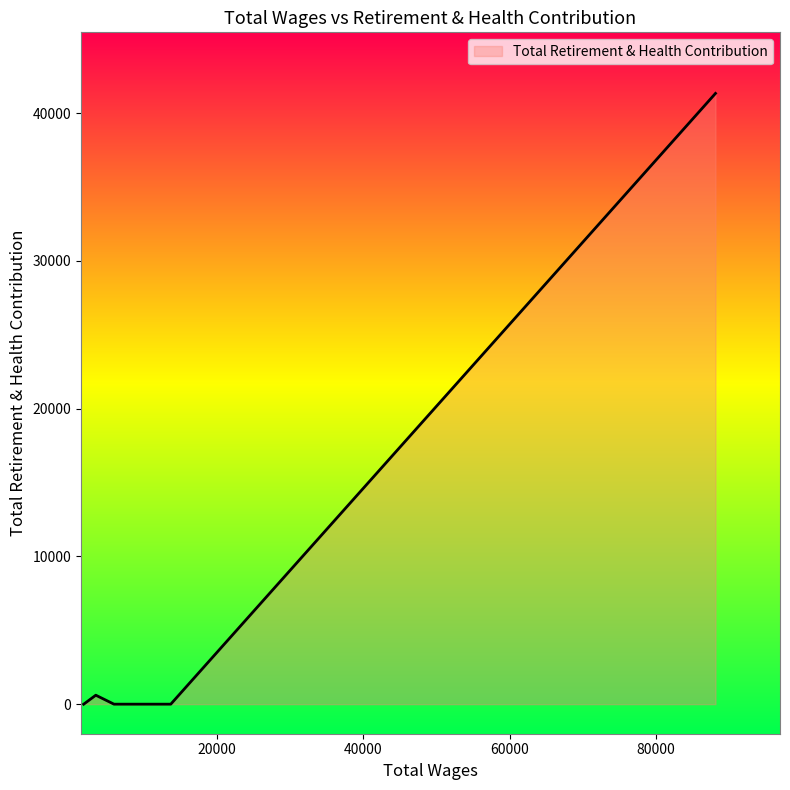

How many interior local peaks (higher than both neighbors) does the data have?

1